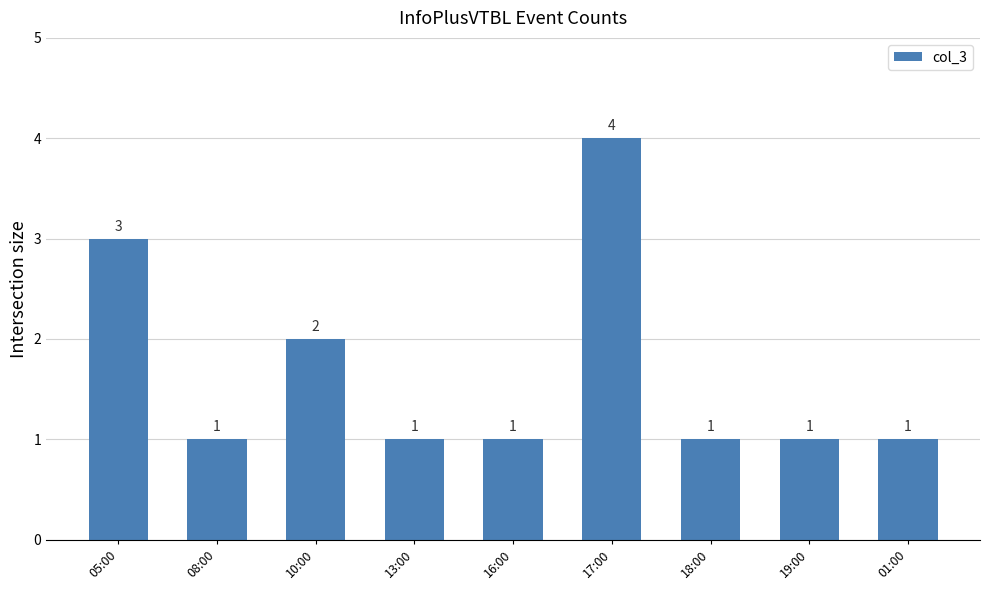

What is the value of the 6th bar from the left?

4